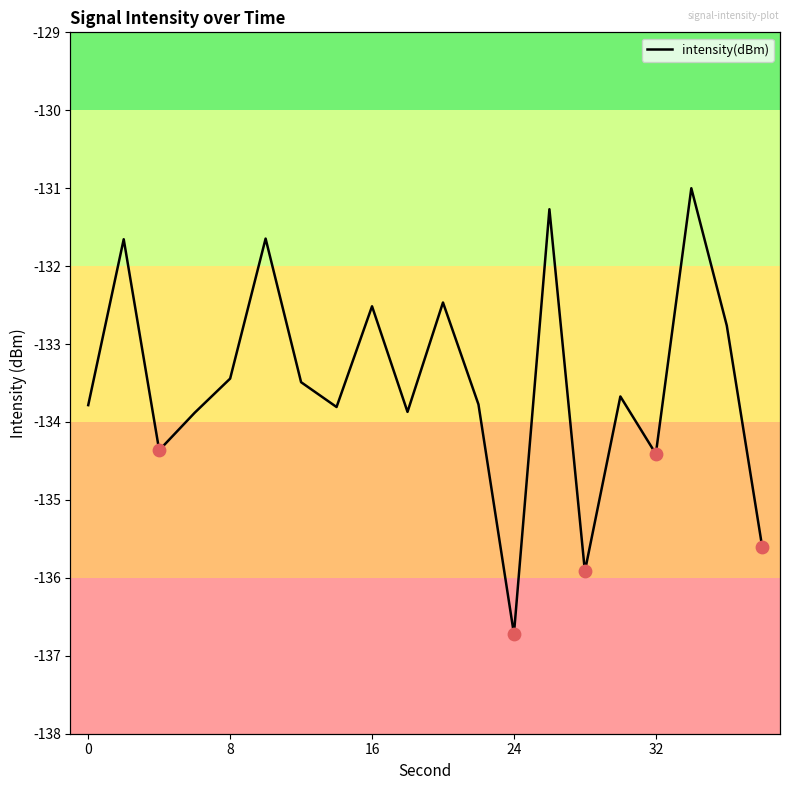

Between 24 and 32, which is larger?

32